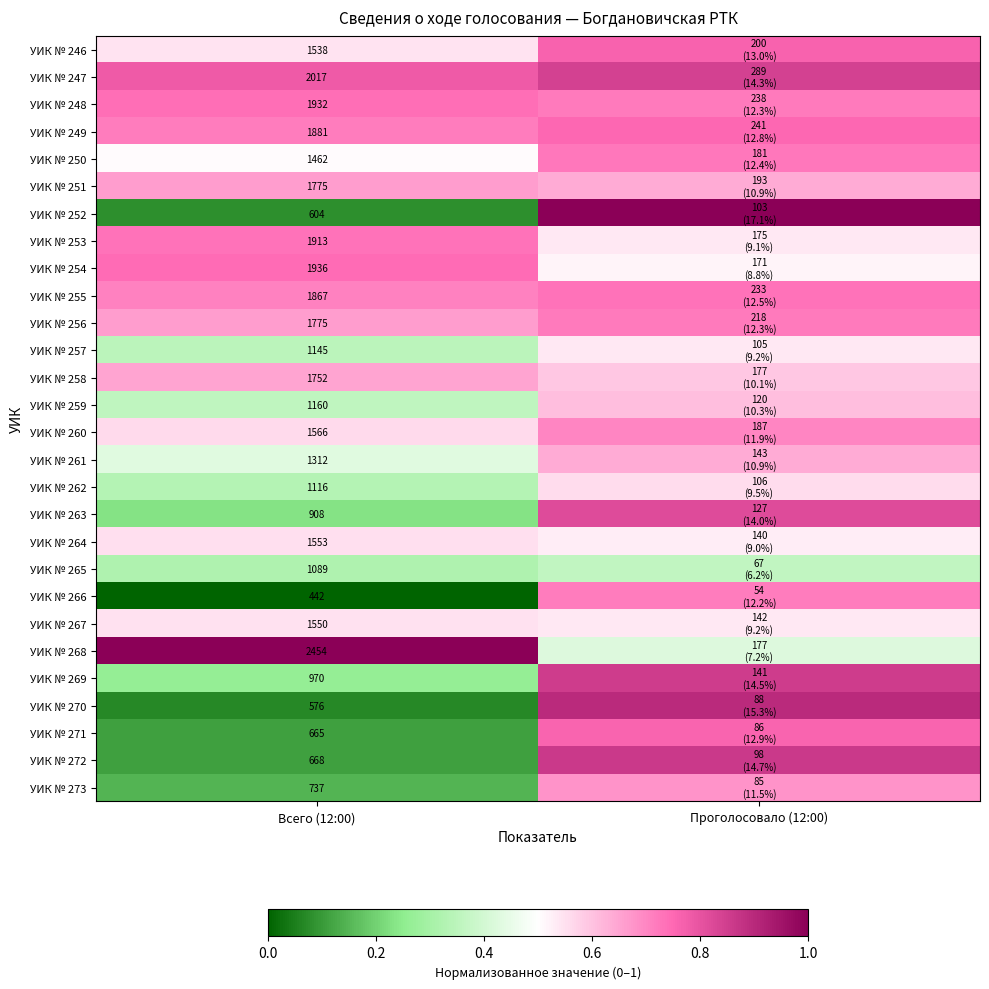

True or false: УИК № 260 has a value of 0.3 at Проголосовало (12:00).

False